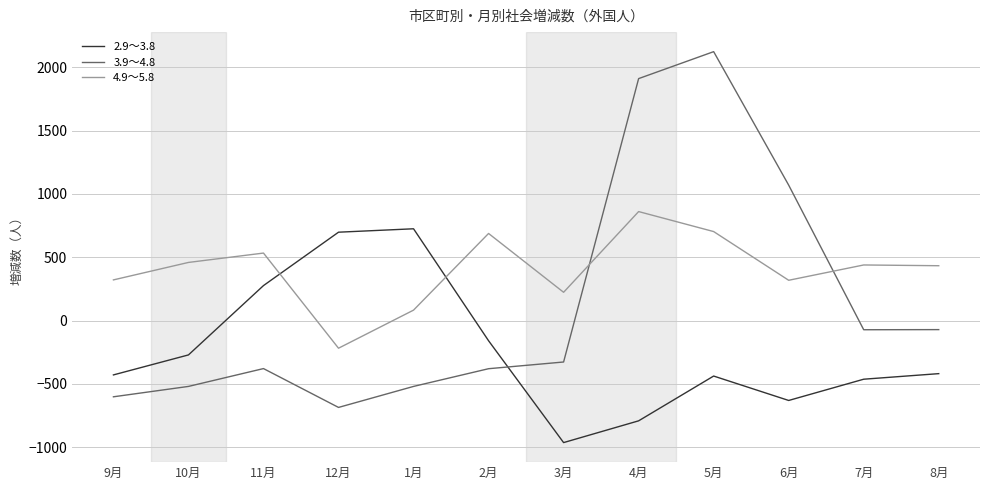

Which series has the widest spread of values?

3.9～4.8